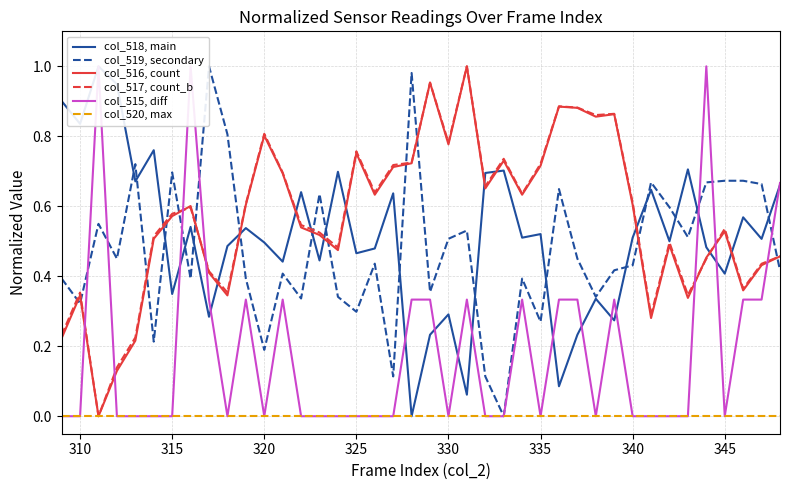

Reading left to right, extract all data points from this chart.

col_518, main: 0.9	0.8	1.0	0.9	0.7	0.8	0.3	0.5	0.3	0.5	0.5	0.5	0.4	0.6	0.4	0.7	0.5	0.5	0.6	0.0	0.2	0.3	0.1	0.7	0.7	0.5	0.5	0.1	0.2	0.3	0.3	0.5	0.6	0.5	0.7	0.5	0.4	0.6	0.5	0.7
col_519, secondary: 0.4	0.3	0.5	0.5	0.7	0.2	0.7	0.4	1.0	0.8	0.4	0.2	0.4	0.3	0.6	0.3	0.3	0.4	0.1	1.0	0.4	0.5	0.5	0.1	0.0	0.4	0.3	0.6	0.5	0.3	0.4	0.4	0.7	0.6	0.5	0.7	0.7	0.7	0.7	0.4
col_516, count: 0.2	0.3	0.0	0.1	0.2	0.5	0.6	0.6	0.4	0.3	0.6	0.8	0.7	0.5	0.5	0.5	0.8	0.6	0.7	0.7	1.0	0.8	1.0	0.7	0.7	0.6	0.7	0.9	0.9	0.9	0.9	0.6	0.3	0.5	0.3	0.5	0.5	0.4	0.4	0.5
col_517, count_b: 0.2	0.4	0.0	0.1	0.2	0.5	0.6	0.6	0.4	0.4	0.6	0.8	0.7	0.5	0.5	0.5	0.8	0.6	0.7	0.7	1.0	0.8	1.0	0.7	0.7	0.6	0.7	0.9	0.9	0.9	0.9	0.6	0.3	0.5	0.3	0.5	0.5	0.4	0.4	0.5
col_515, diff: 0.0	0.0	1.0	0.0	0.0	0.0	0.0	1.0	0.3	0.0	0.3	0.0	0.3	0.0	0.0	0.0	0.0	0.0	0.0	0.3	0.3	0.0	0.3	0.0	0.0	0.3	0.0	0.3	0.3	0.0	0.3	0.0	0.0	0.0	0.0	1.0	0.0	0.3	0.3	0.7
col_520, max: 0.0	0.0	0.0	0.0	0.0	0.0	0.0	0.0	0.0	0.0	0.0	0.0	0.0	0.0	0.0	0.0	0.0	0.0	0.0	0.0	0.0	0.0	0.0	0.0	0.0	0.0	0.0	0.0	0.0	0.0	0.0	0.0	0.0	0.0	0.0	0.0	0.0	0.0	0.0	0.0